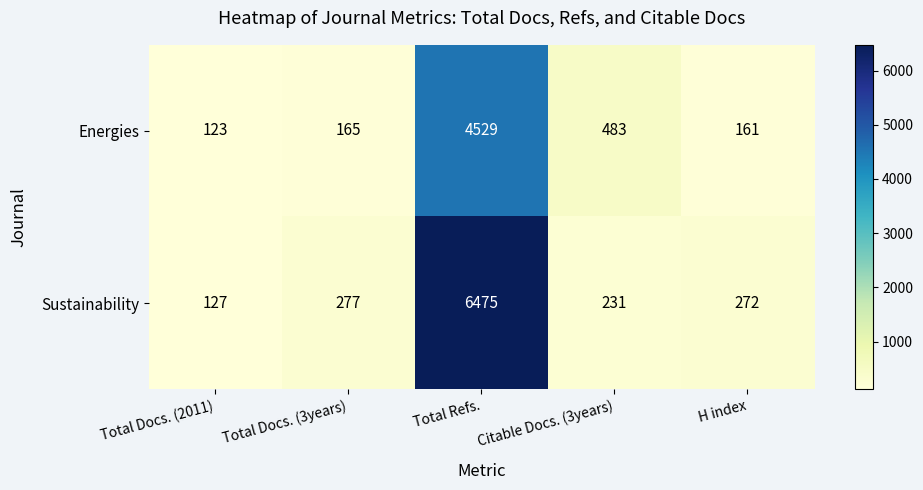

What is the lowest value of the Sustainability series?

127